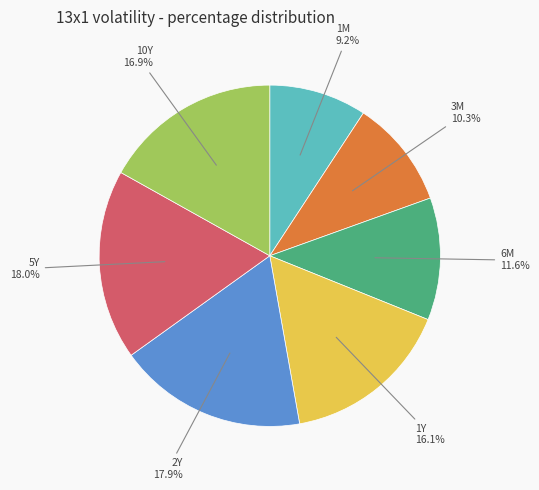

To the nearest percent, what is the average slice percentage?

14%